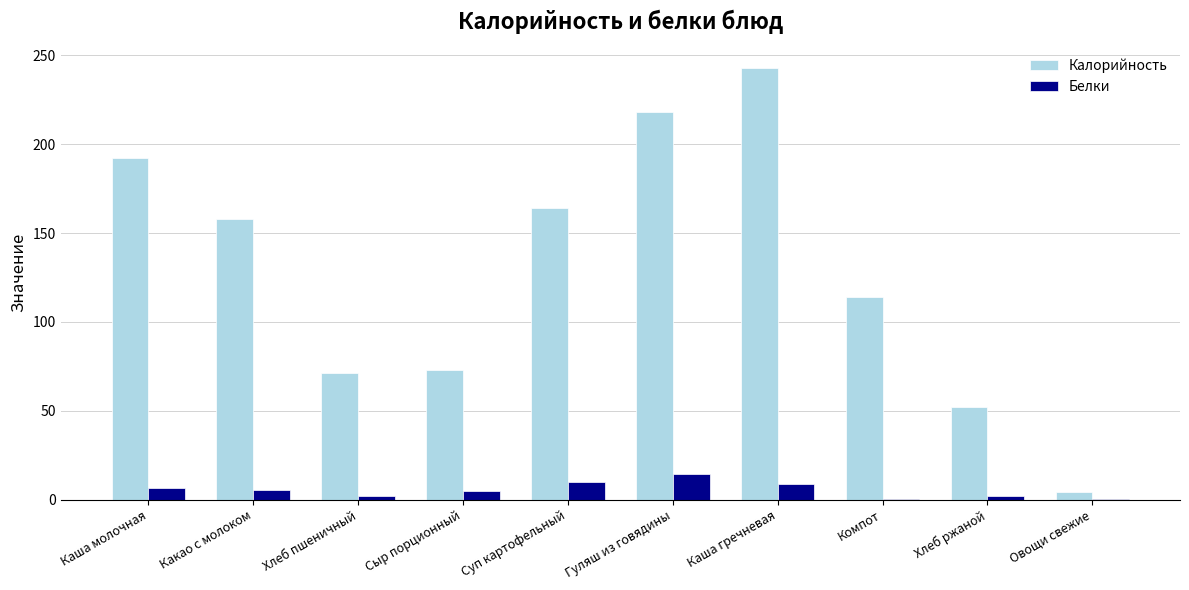

True or false: Калорийность has a value of 159.9 at Компот.

False